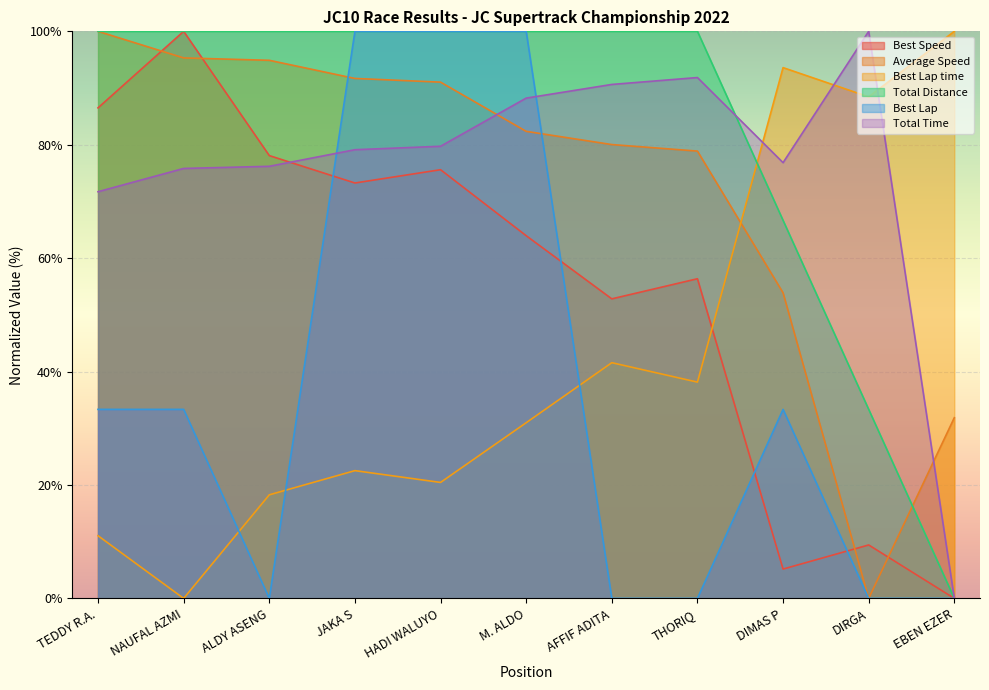

Where do Best Lap time and Total Time first cross each other?

THORIQ and DIMAS P